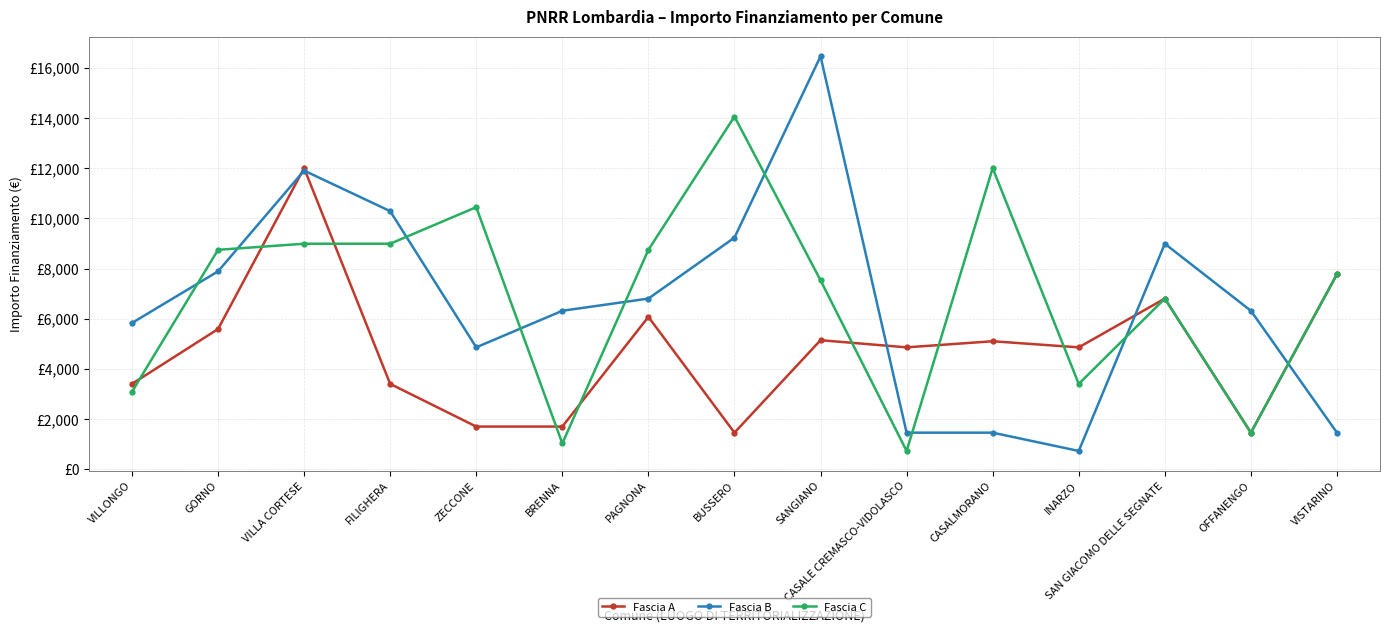

Between which two adjacent categories do Fascia C and Fascia A first intersect?

VILLONGO and GORNO